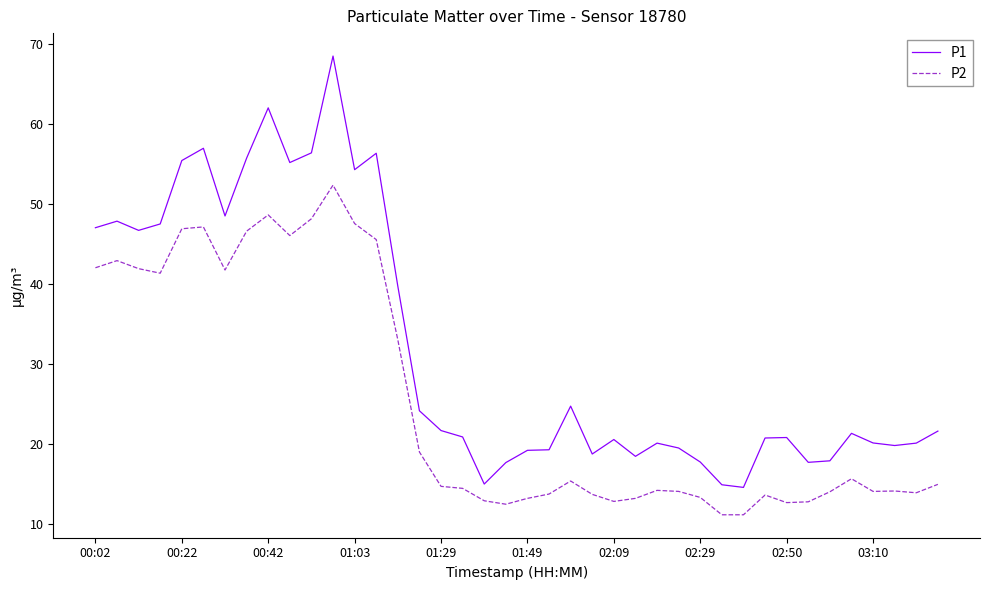

Which series has the largest range (max minus min)?

P1